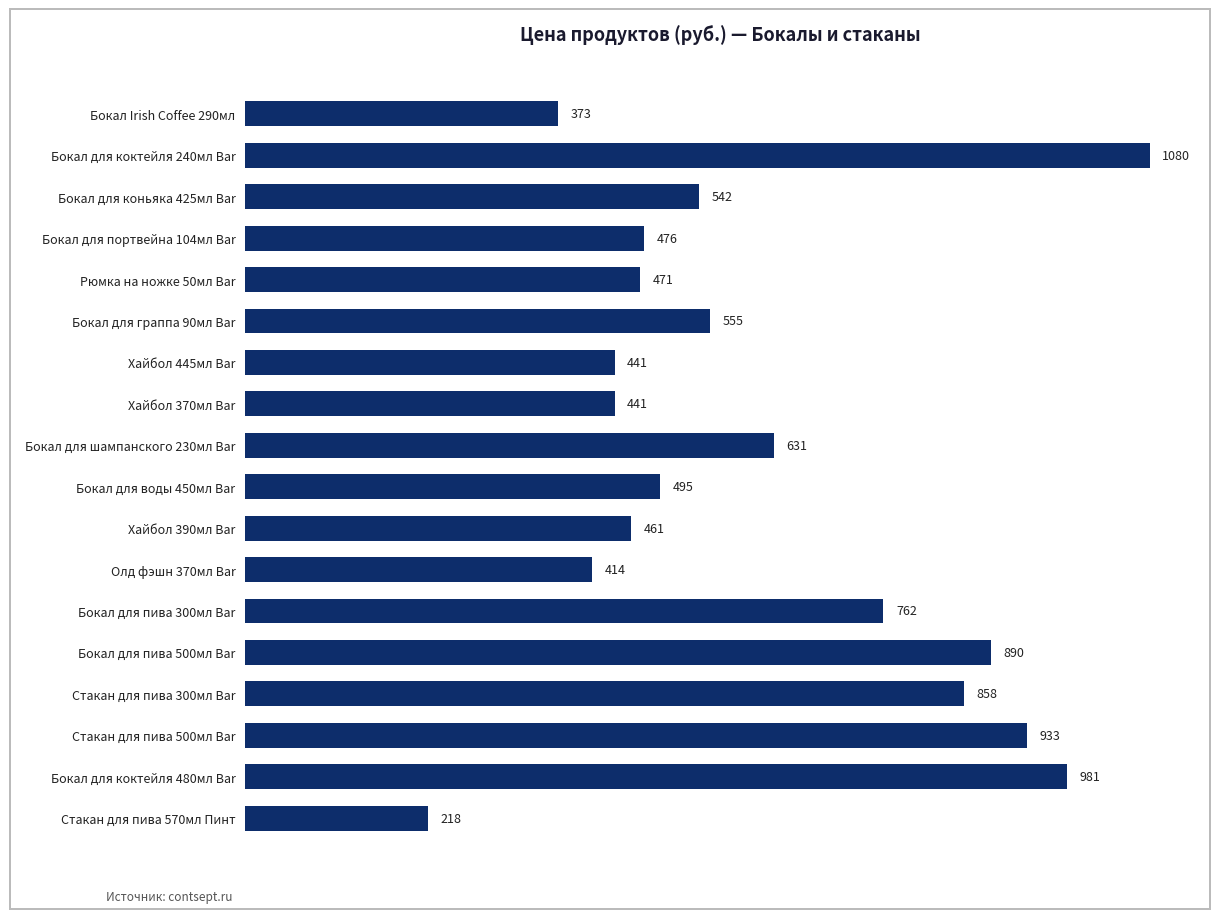

The chart shows a value of 414 at Олд фэшн 370мл Bar. True or false?

True